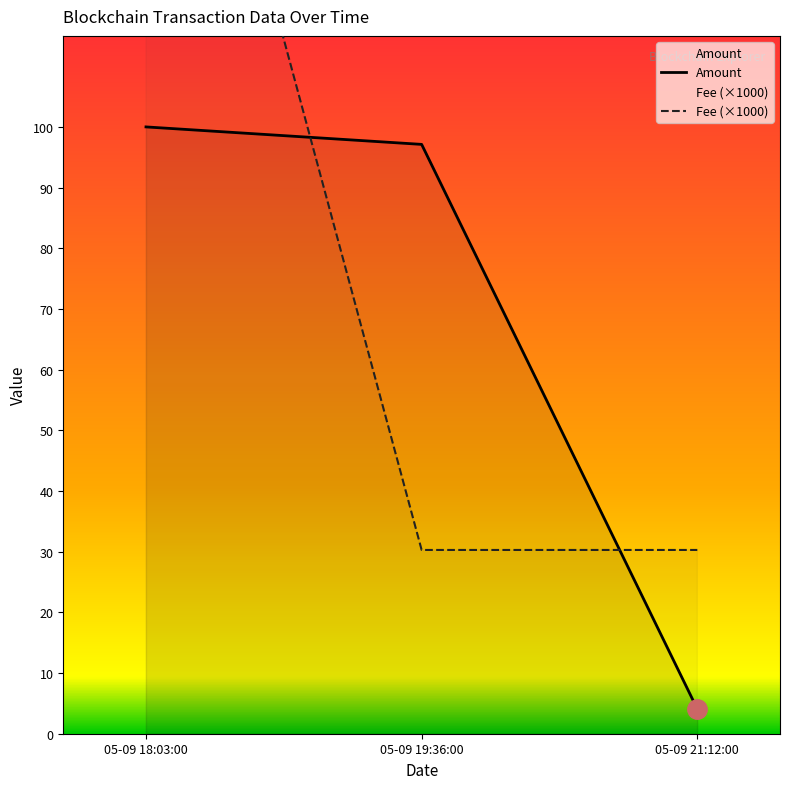

Reading left to right, list all the values displayed in this chart.

Amount: 100.7	97.8	4.1
Fee: 200.0	30.5	30.5